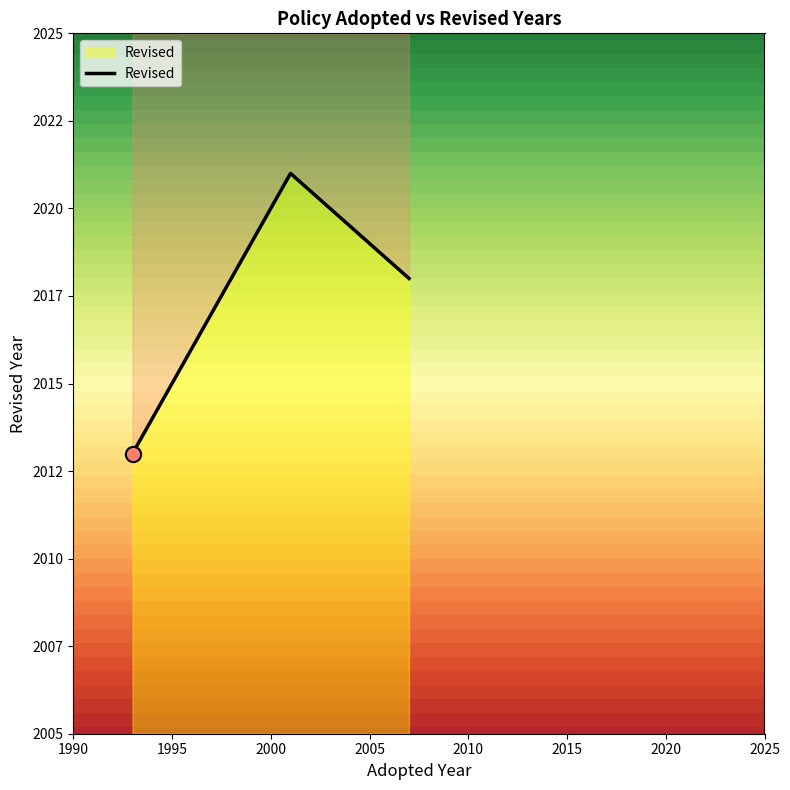

Approximately how many times larger is the value at 2000 compared to 1995?

1.0